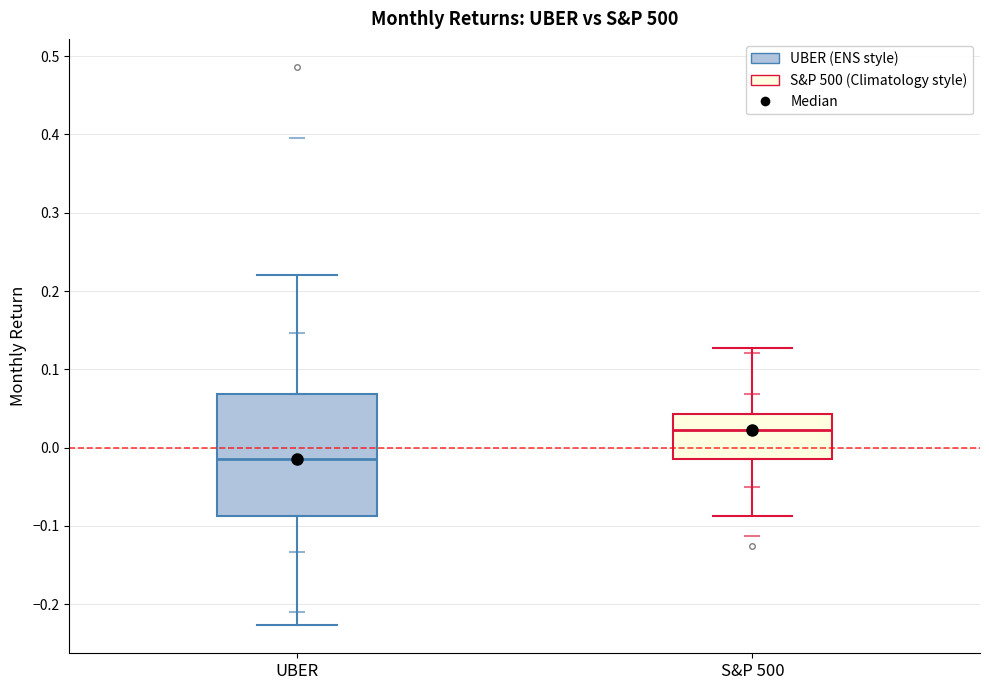

Reading left to right, read every box against the y-axis: the position of its median line, the range the box covers, and the ends of its whiskers. The values are not printed on the chart, so give them approximately, as read against the axis.

UBER: median -0.01, box -0.09 to 0.07, whiskers -0.23 to 0.22
S&P 500: median 0.02, box -0.01 to 0.04, whiskers -0.09 to 0.13